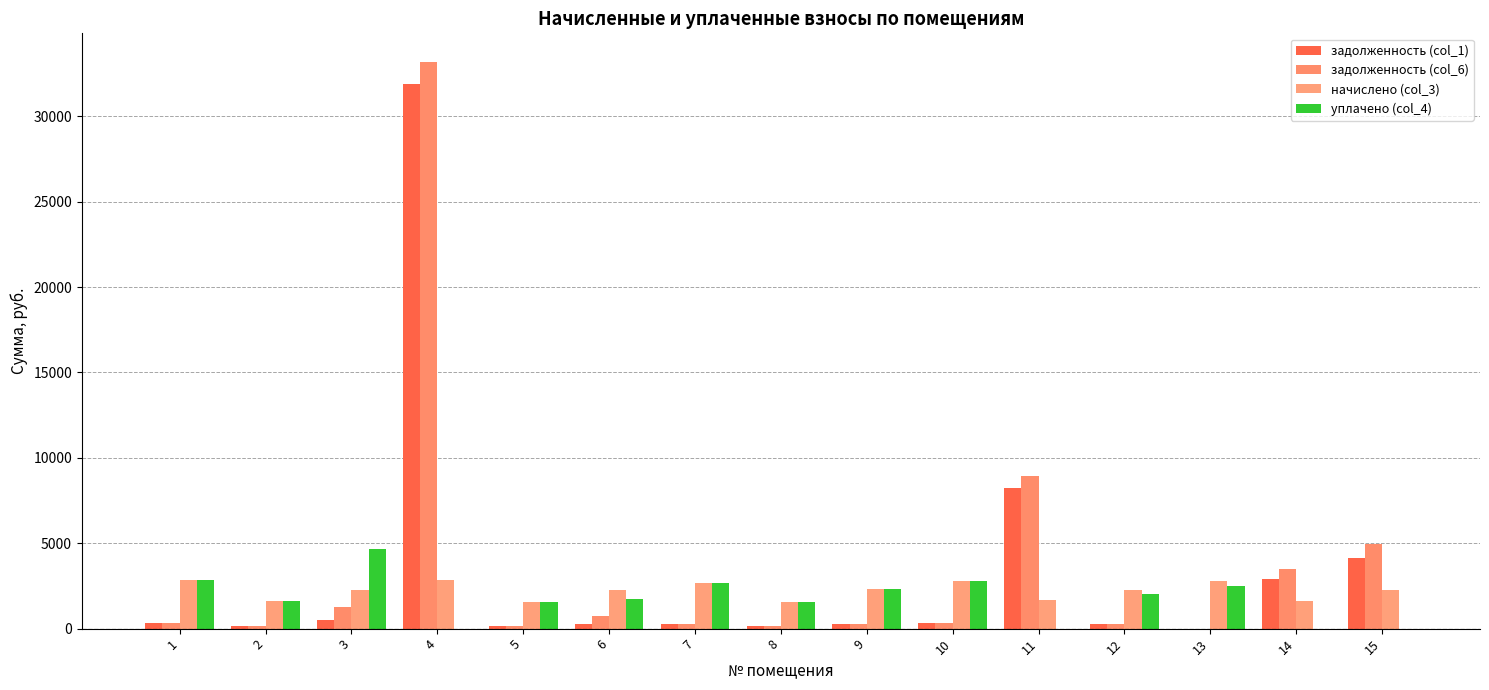

How many groups of bars are there?

15